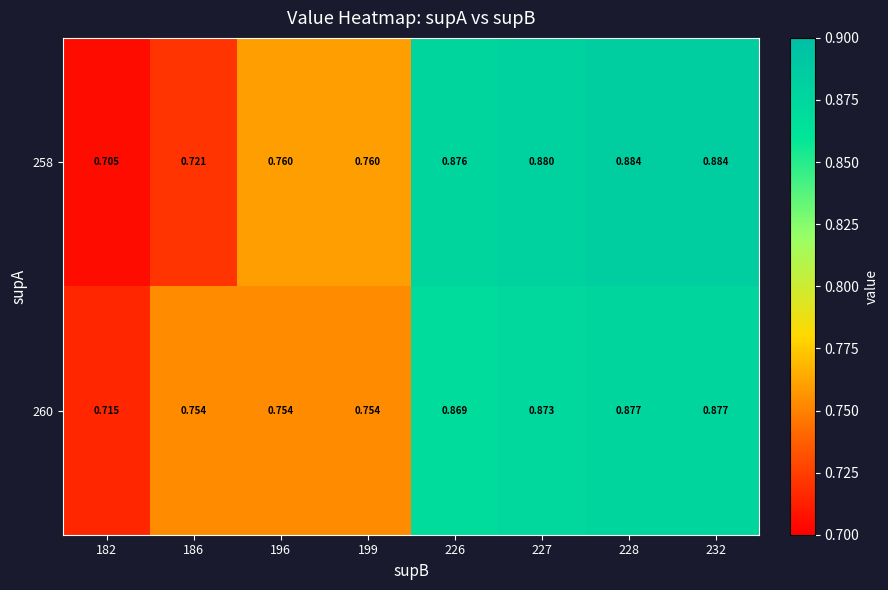

Rank the series by their maximum value, from lowest to highest.

260, 258